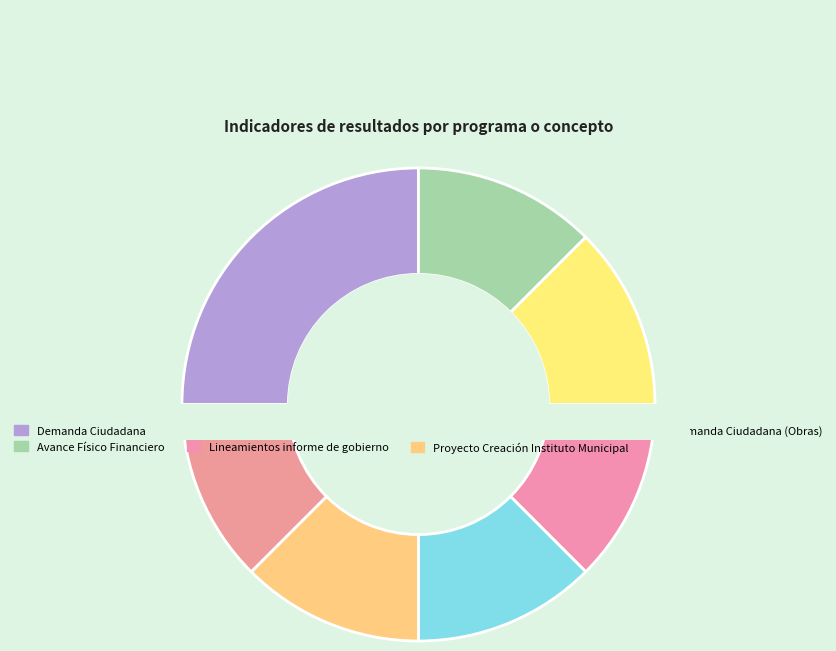

What percentage is the Programa Operativo POA'S slice, to the nearest percent?

12%